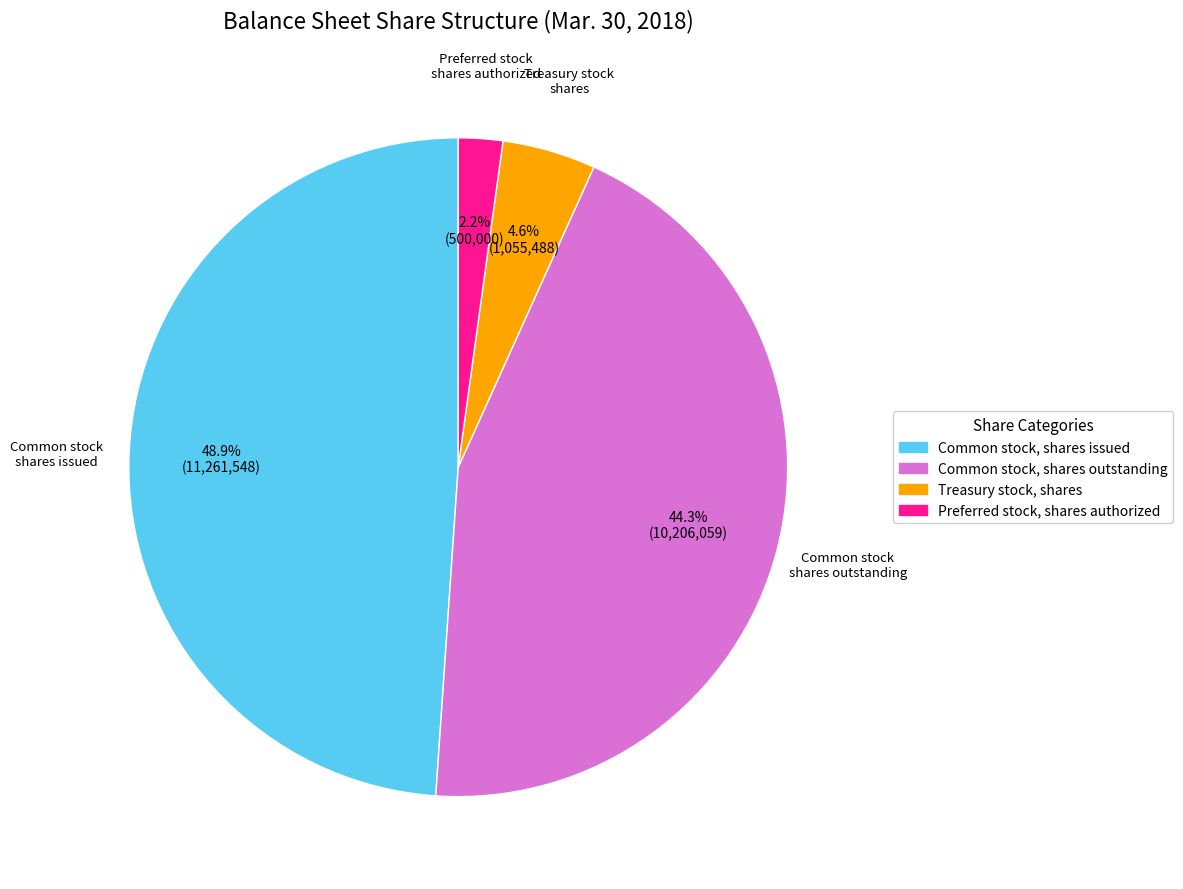

Between Preferred stock, shares authorized and Treasury stock, shares, which is larger?

Treasury stock, shares